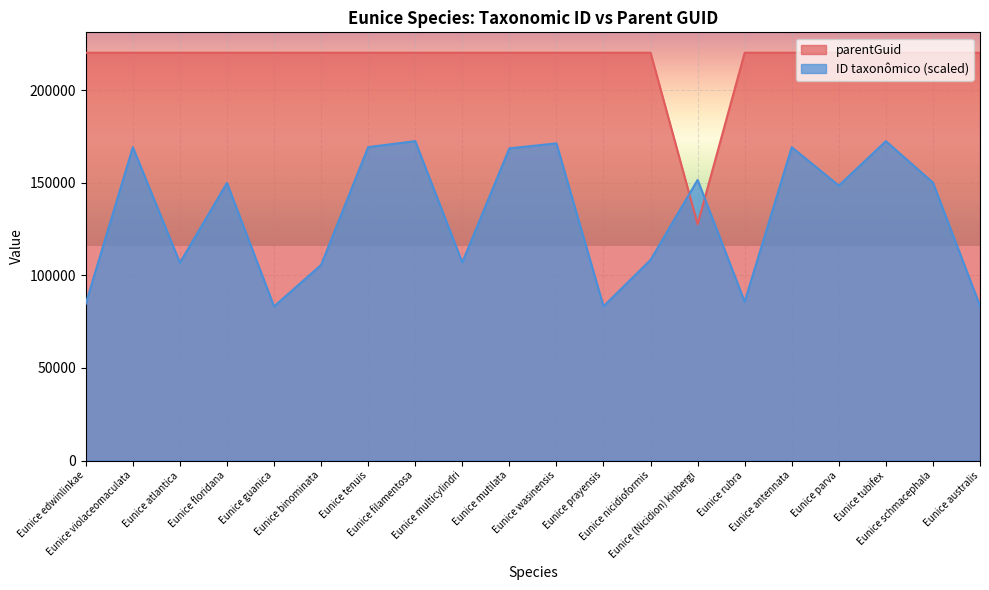

At which category does parentGuid reach its first local valley?

Eunice (Nicidion) kinbergi